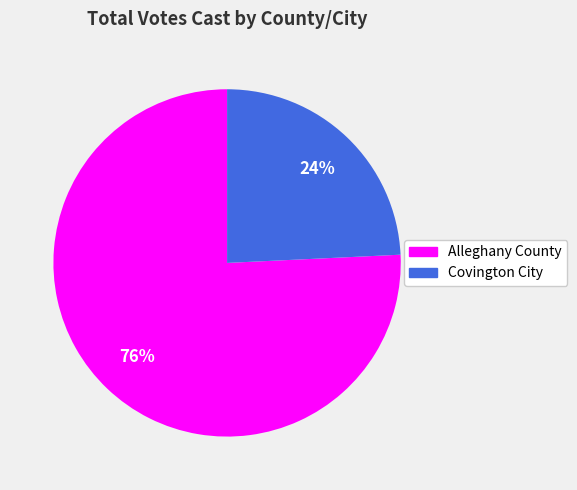

To the nearest percent, what is the difference between the largest and smallest slice percentages?

52%